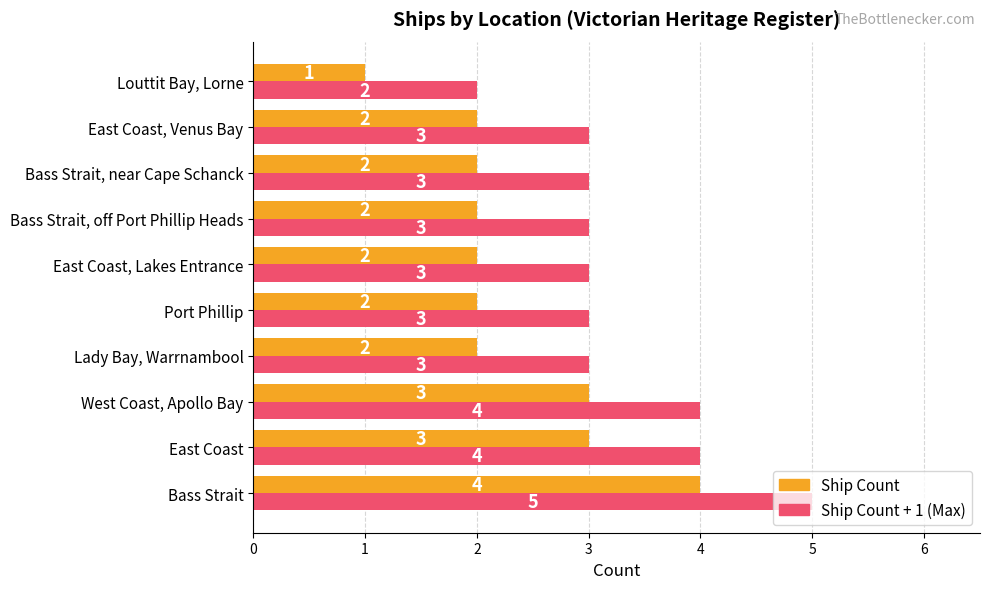

What value does the Ship Count + 1 (Max) series have at Bass Strait, near Cape Schanck?

3